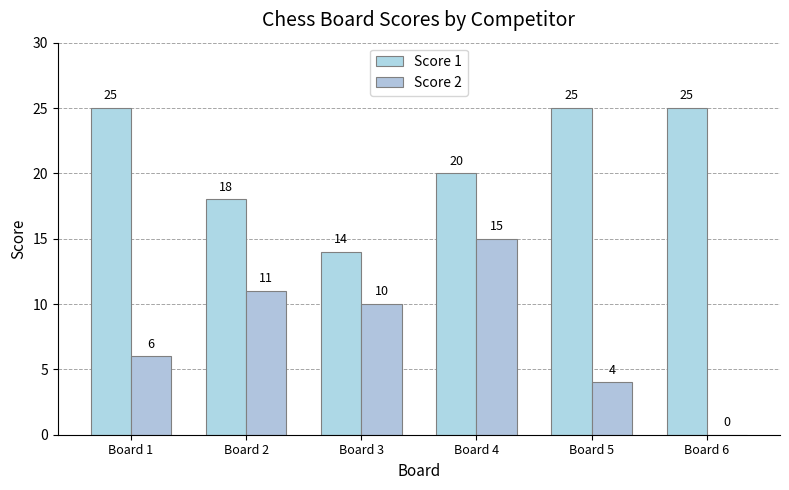

True or false: Score 2 has a value of 10 at Board 3.

True